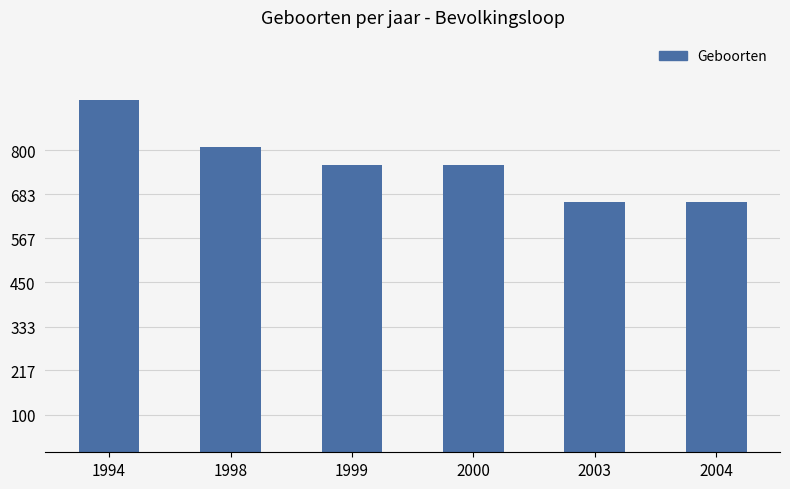

What is the sum of the values at 2004 and 1994?

1596